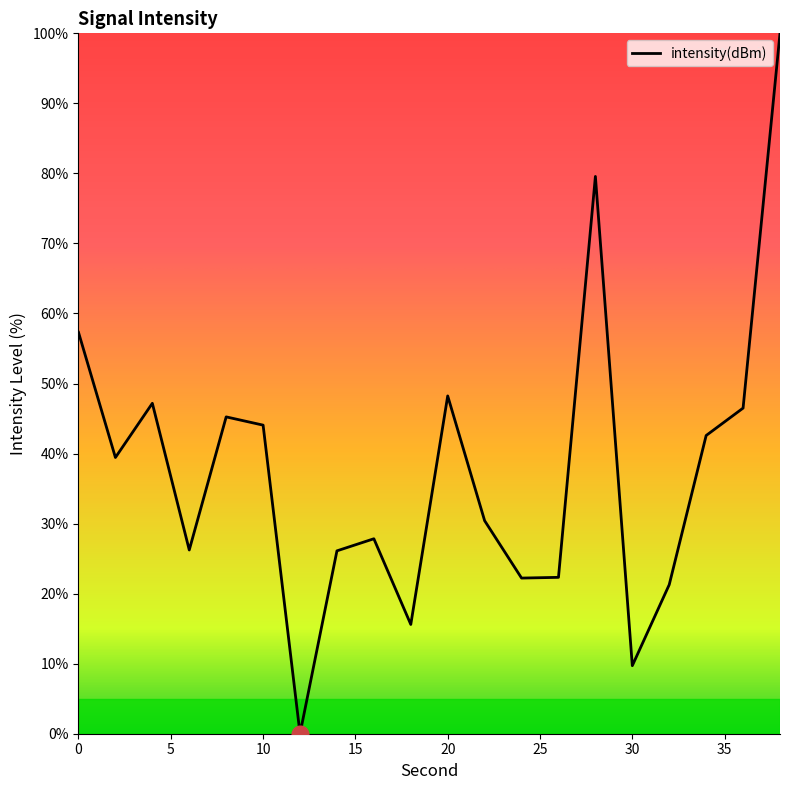

What is the greatest value displayed?

100.0